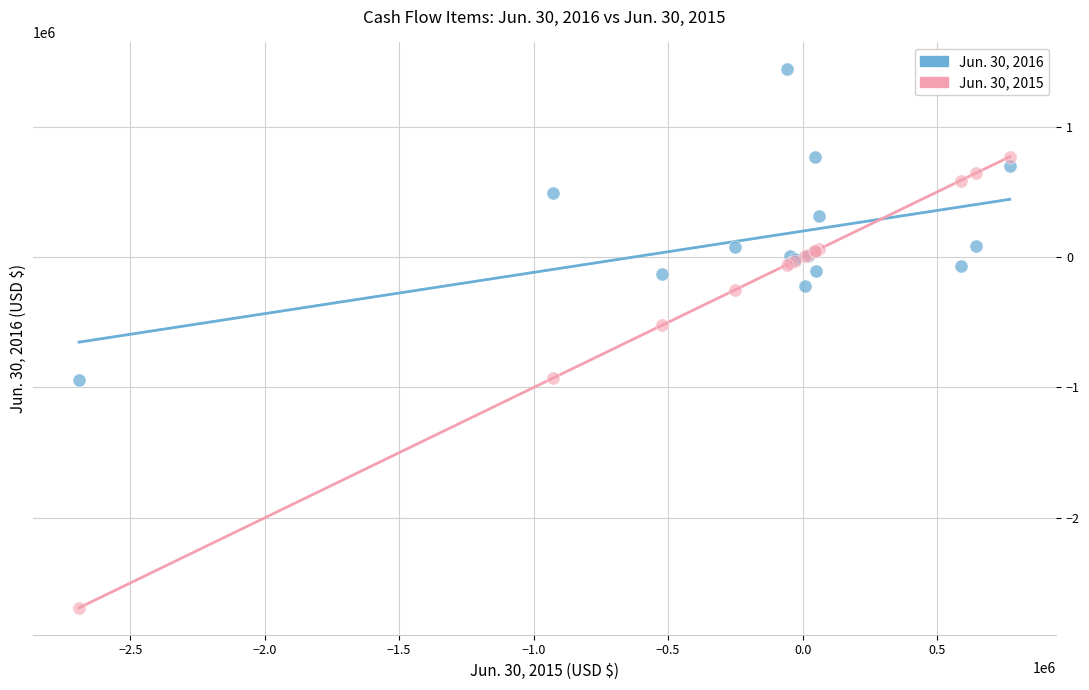

Across all series, what Y value is closest to -624872?

-523629